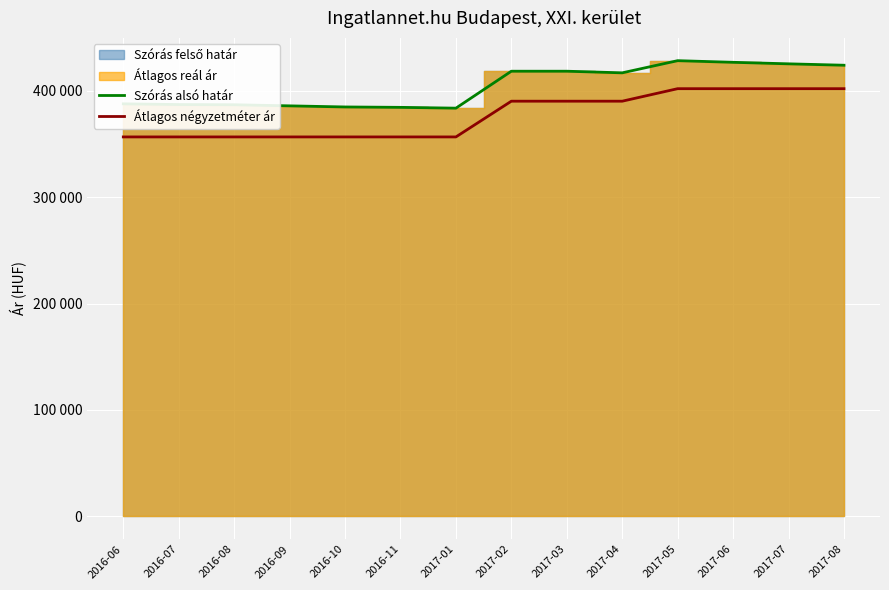

Is the value of Átlagos négyzetméter ár at 2016-11 greater than the value of Szórás alsó határ at 2017-04?

No